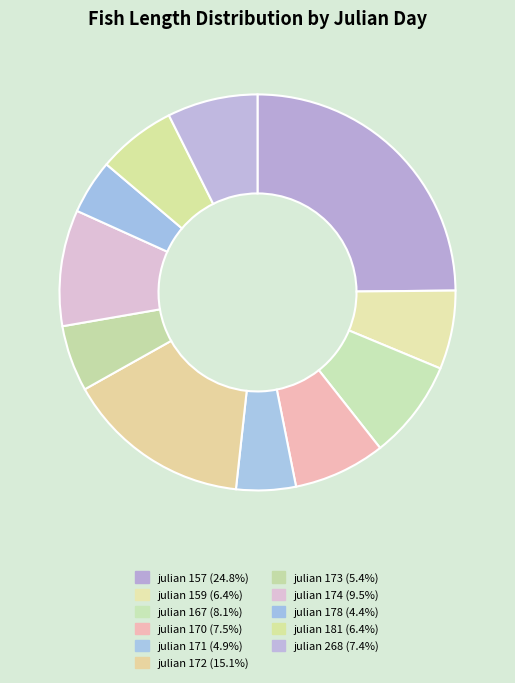

How many slices are in this pie chart?

11